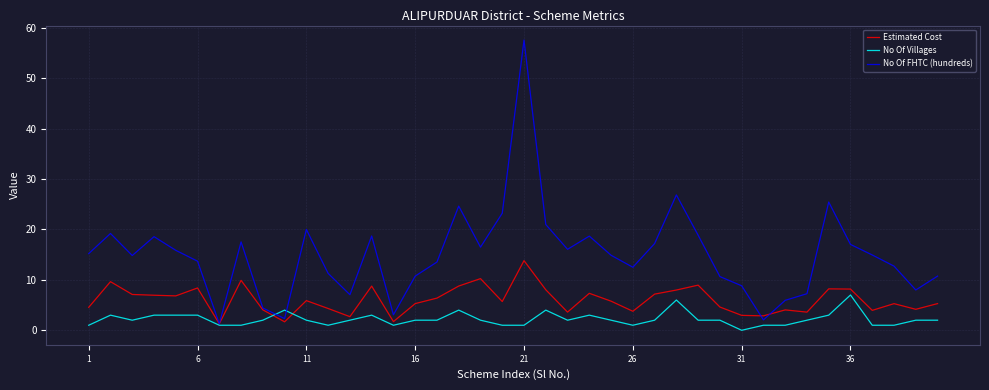

Rank the series by their maximum value, from highest to lowest.

No Of FHTC (hundreds), Estimated Cost, No Of Villages